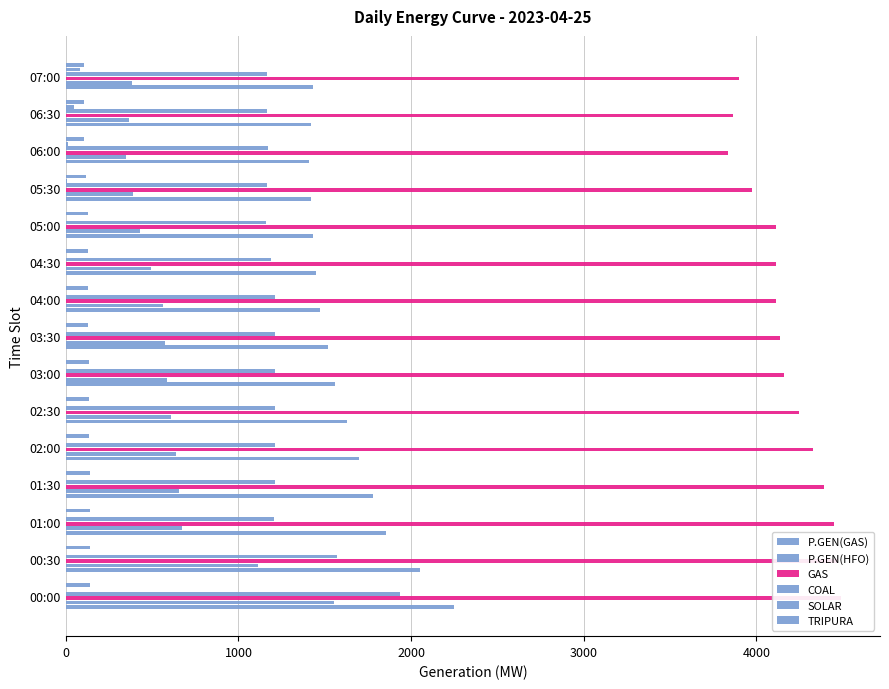

What are all the series names shown in the legend?

P.GEN(GAS), P.GEN(HFO), GAS, COAL, SOLAR, TRIPURA